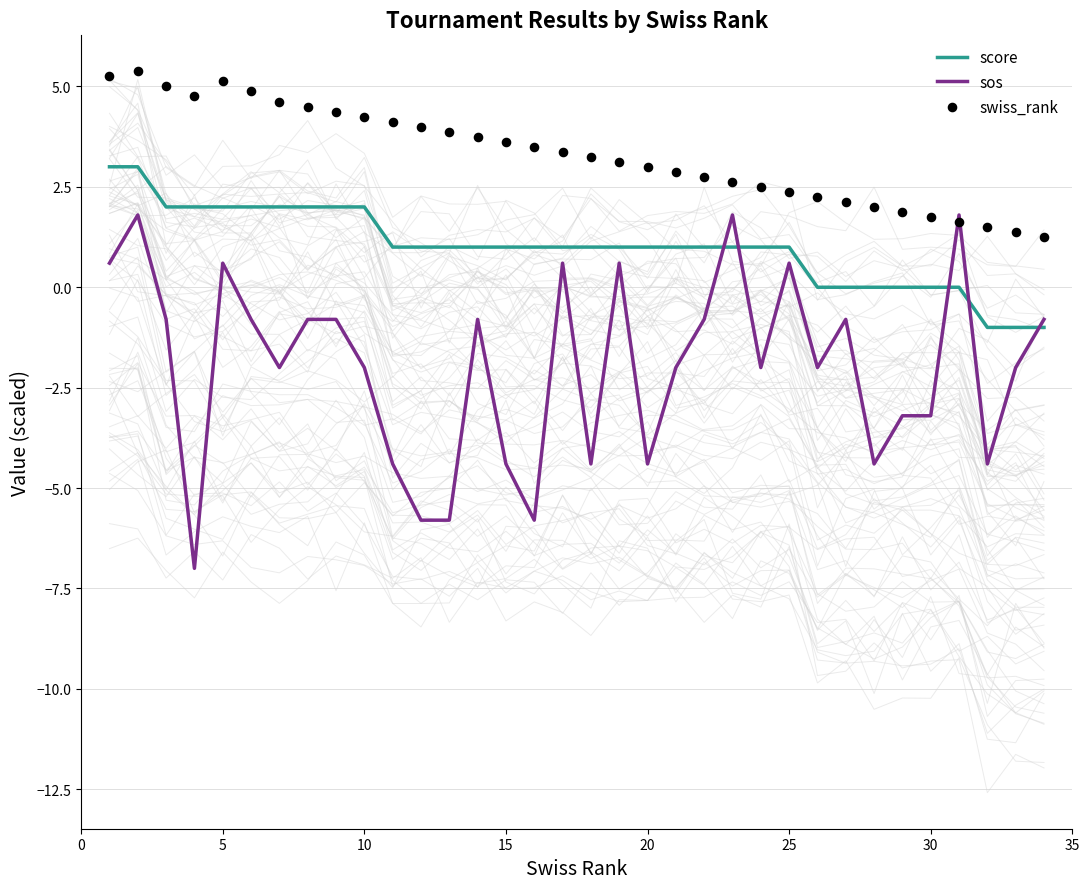

Which series has the largest Y range (max minus min)?

sos